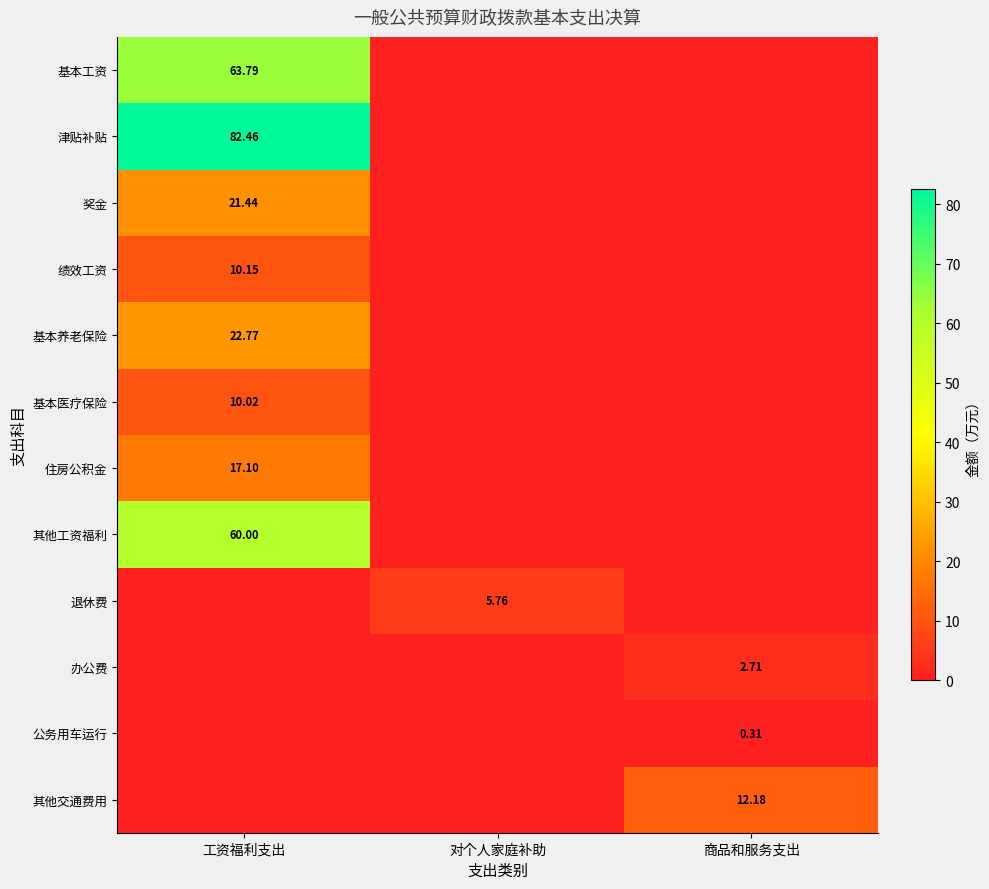

What is the difference between the highest and lowest values at 商品和服务支出?

12.2